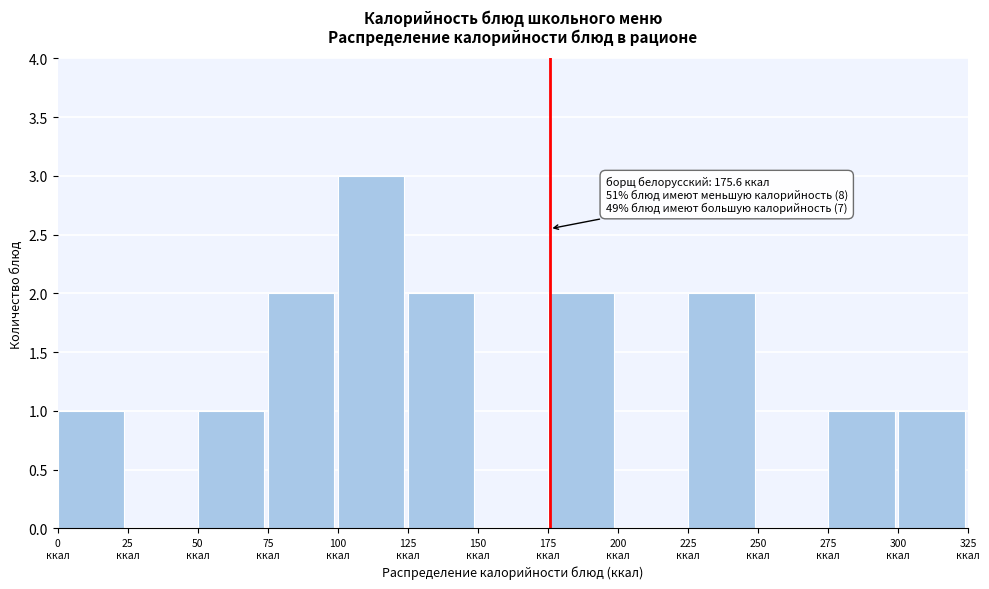

Over which range of the x-axis is the bar tallest?

100 to 125